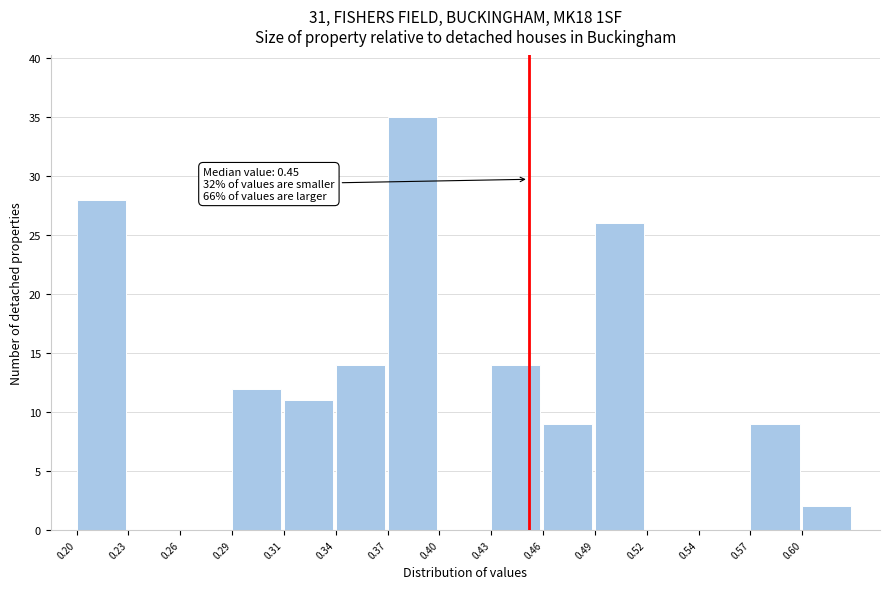

Reading right to left, what are all the values shown in this chart?

0.60=2	0.57=9	0.54=0	0.52=0	0.49=26	0.46=9	0.43=14	0.40=0	0.37=35	0.34=14	0.31=11	0.29=12	0.26=0	0.23=0	0.20=28